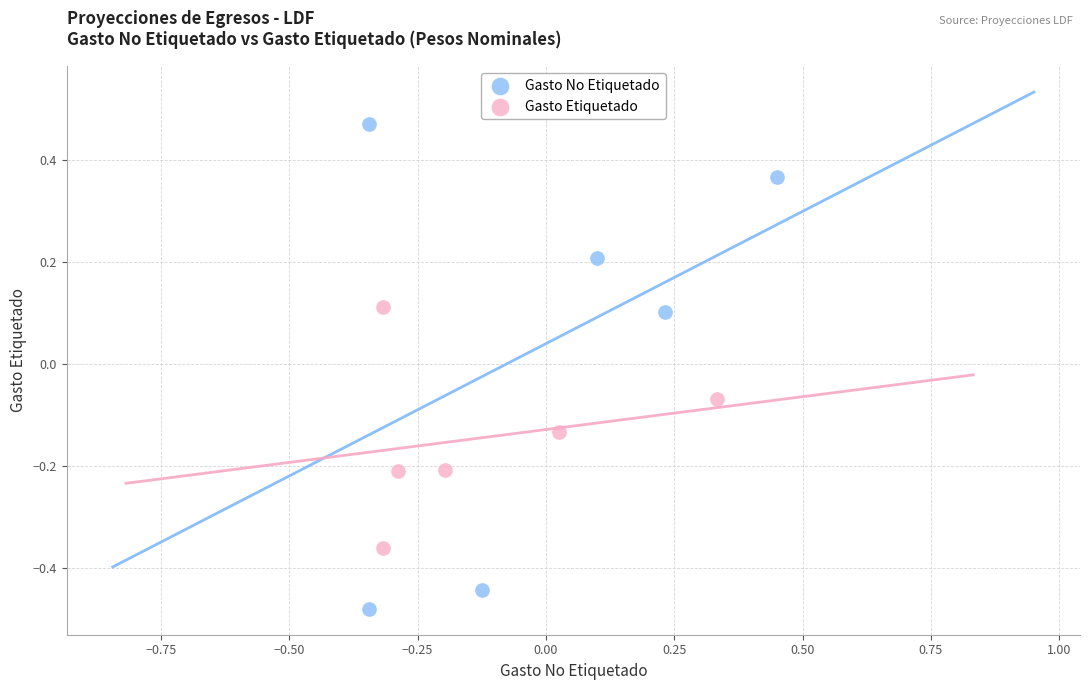

Which series reaches the minimum Y coordinate?

Gasto No Etiquetado